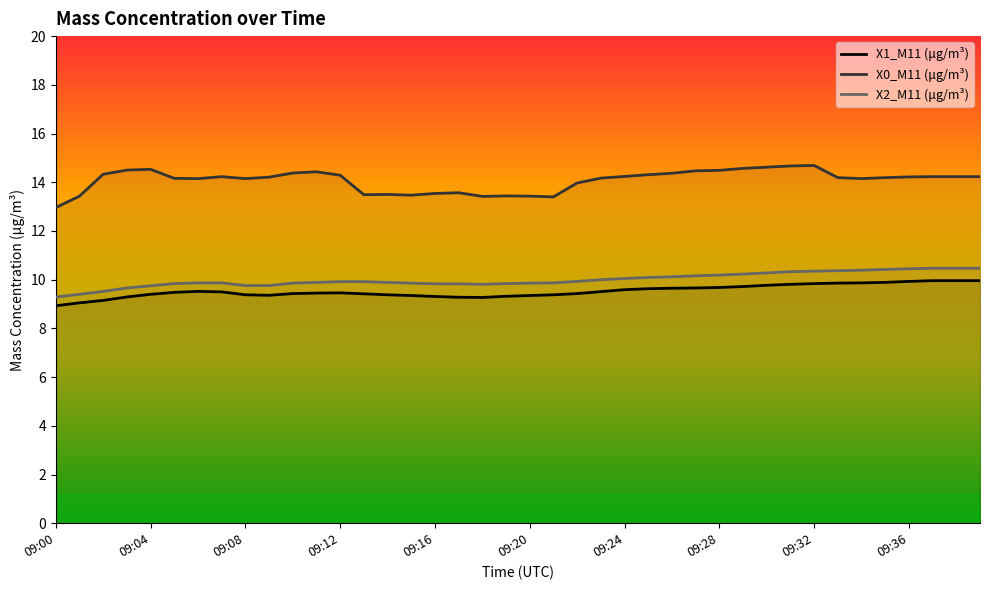

At which category does X2_M11 (μg/m³) reach its first local valley?

09:18